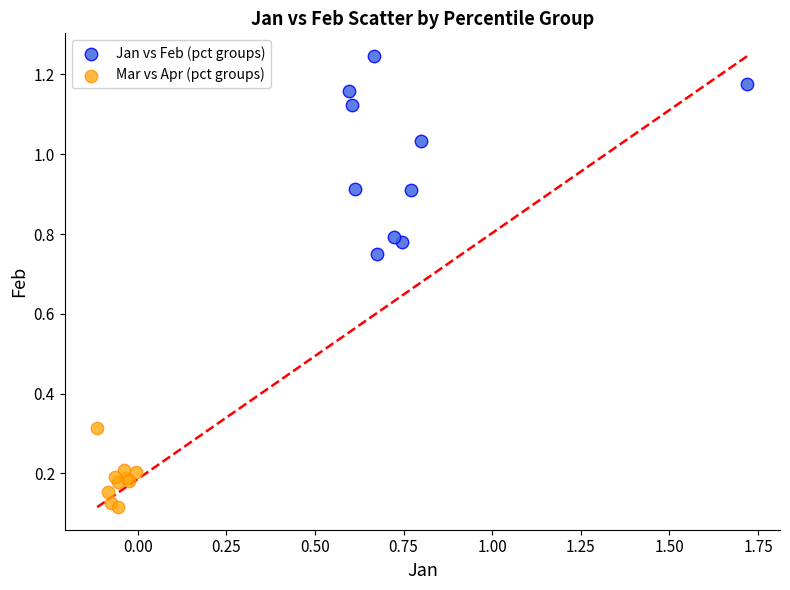

Which series contains the lowest Y value?

Mar vs Apr (pct groups)